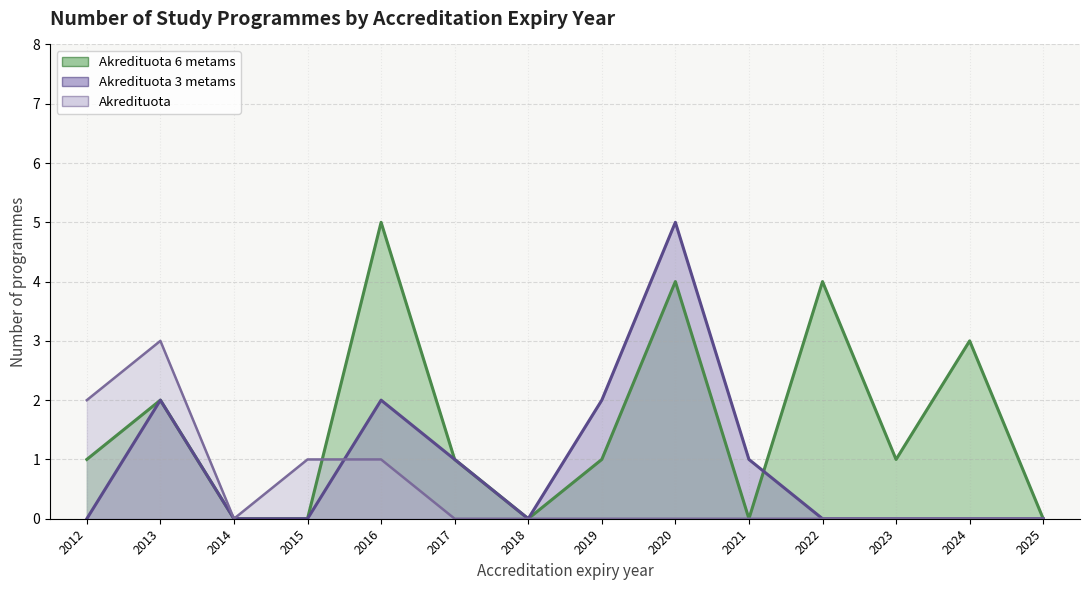

Does the chart have visible grid lines?

Yes